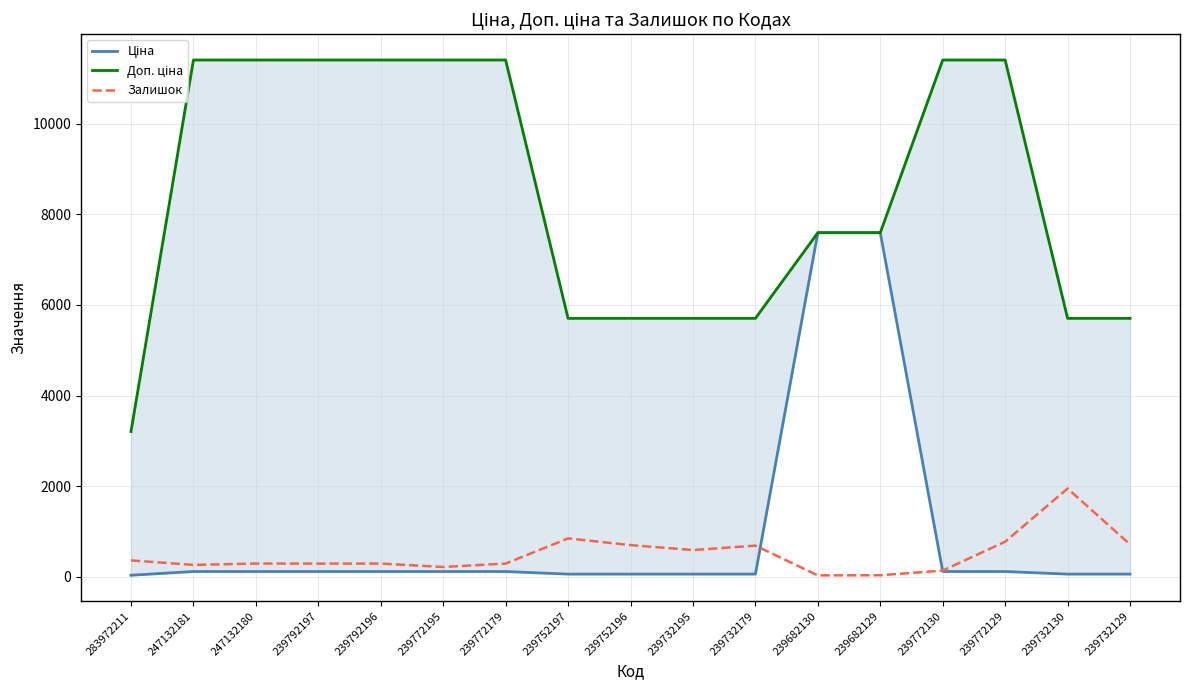

How many Доп. ціна values are between 5705 and 11410?

16